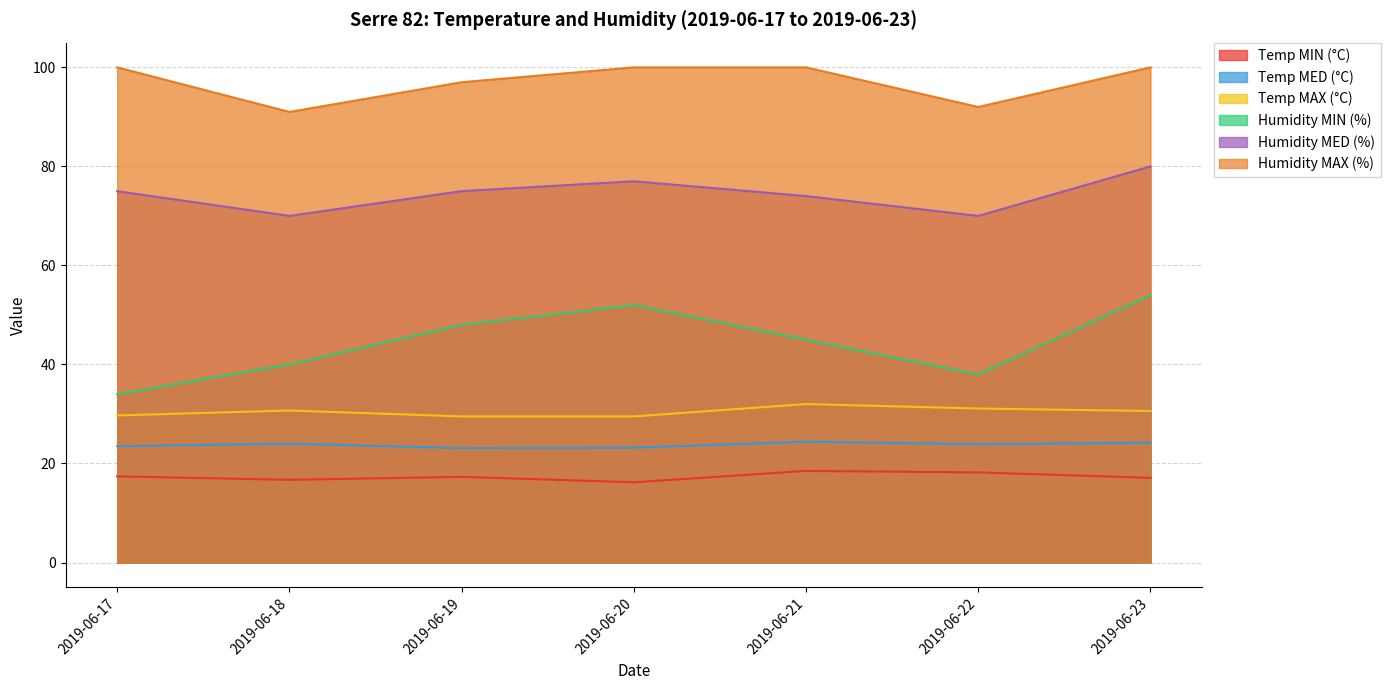

Which series has the largest total across all categories?

Humidity MAX (%)